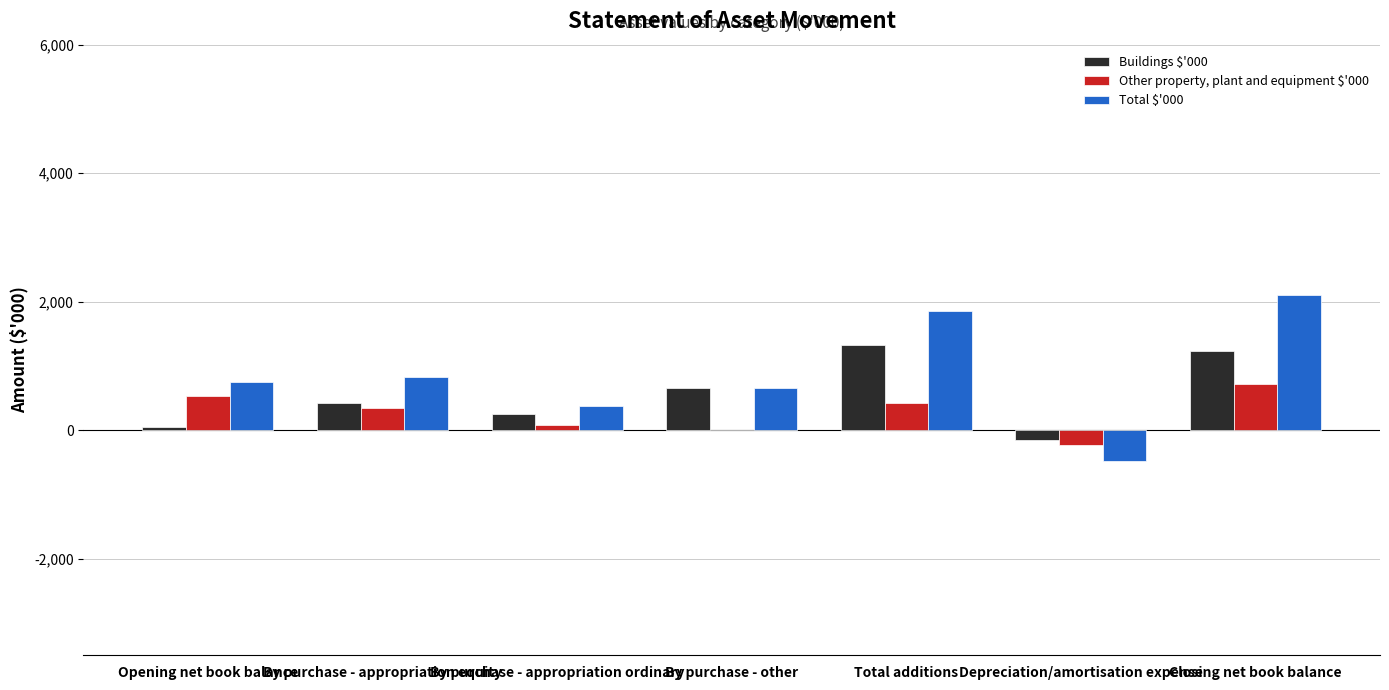

Is it true that Total $'000 equals 741 at Opening net book balance?

True